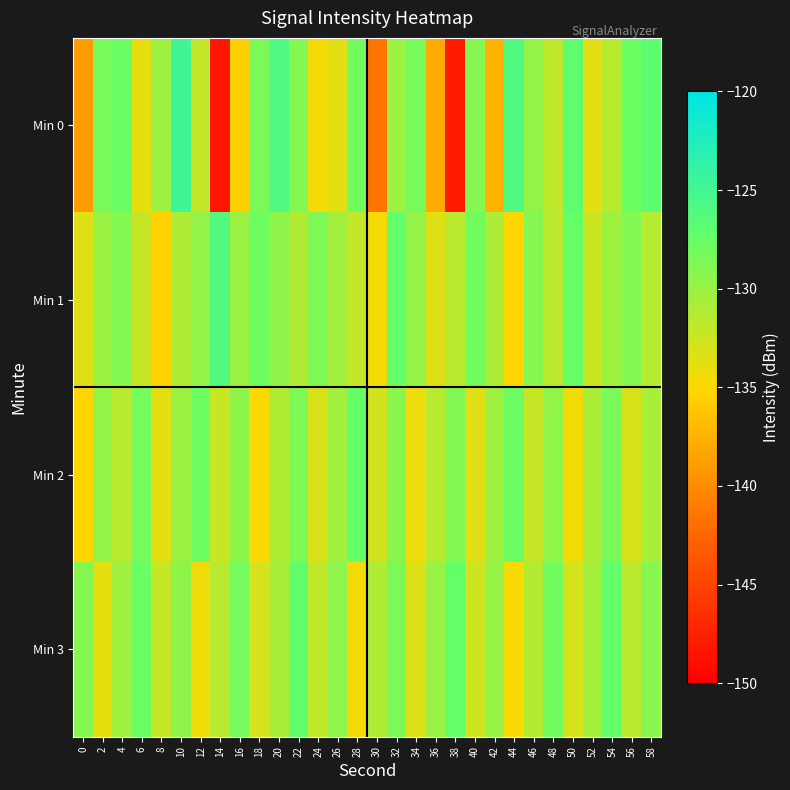

What is the maximum value shown in the chart?

-124.7